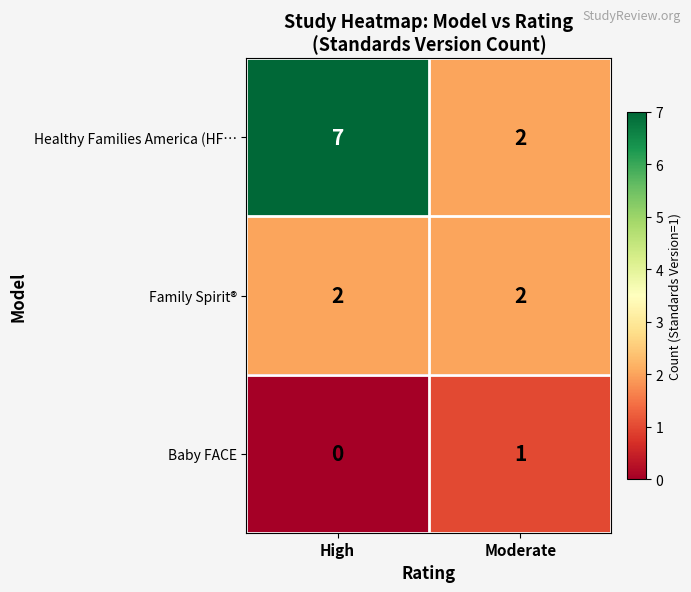

List the series in order of their overall mean, lowest first.

Baby FACE, Family Spirit®, Healthy Families America (HF…